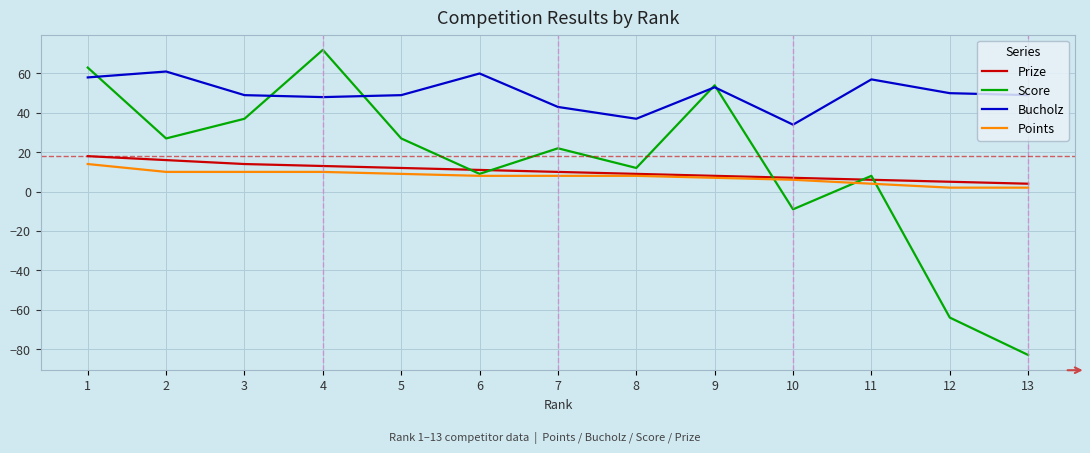

At which label does Bucholz first exceed 49?

1